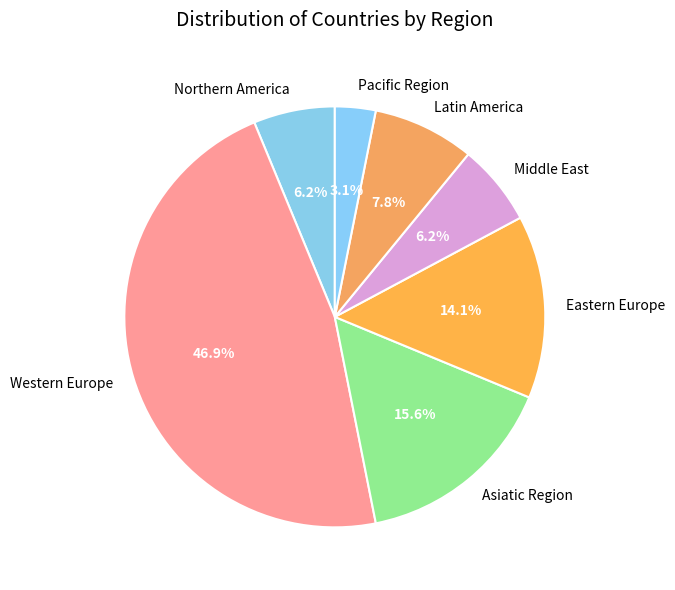

Is Western Europe the majority of the pie?

No